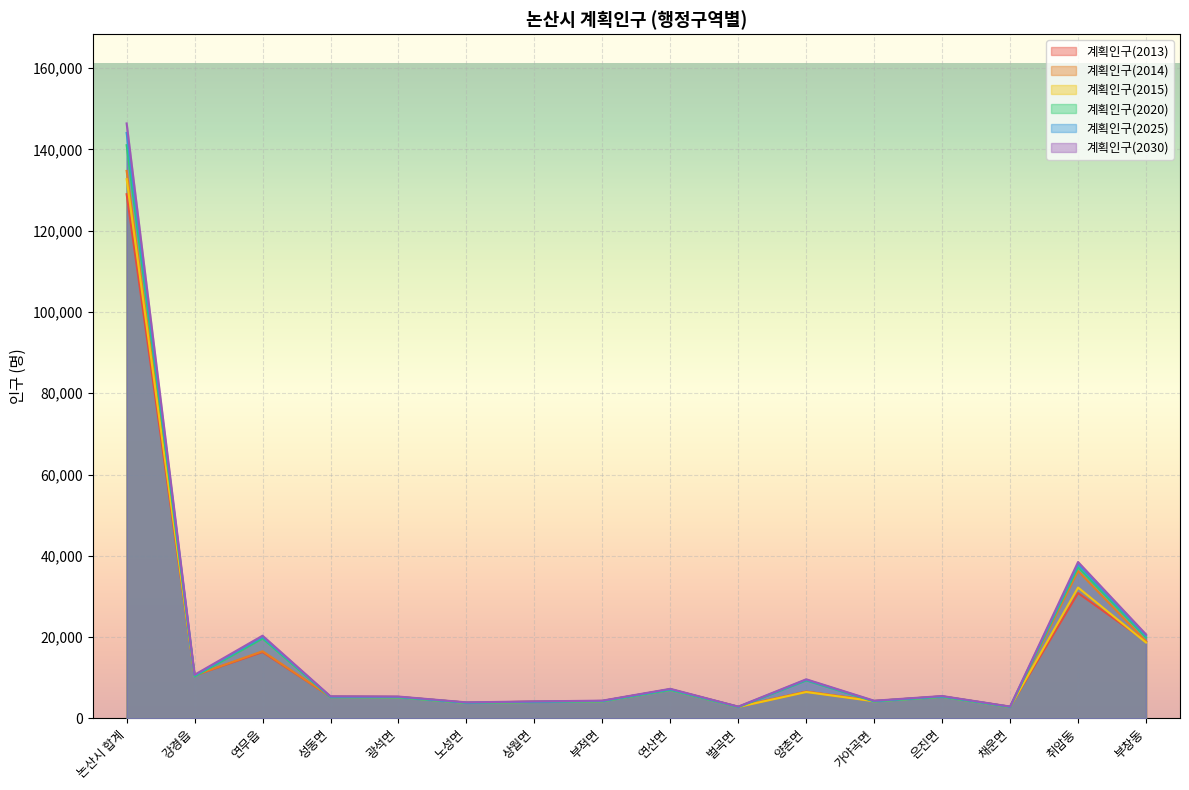

What is the label of the 7th point from the right?

벌곡면